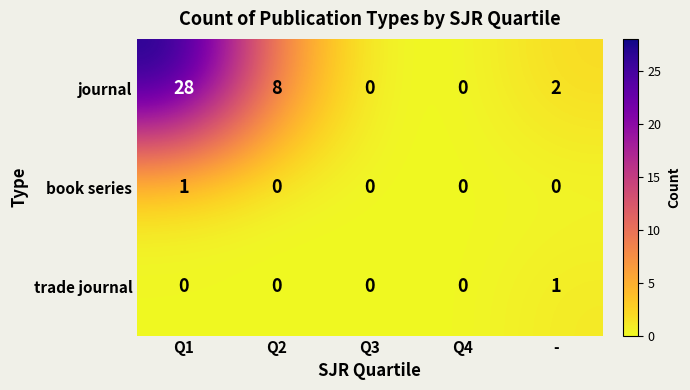

At Q1, list the series in order from largest to smallest.

journal, book series, trade journal